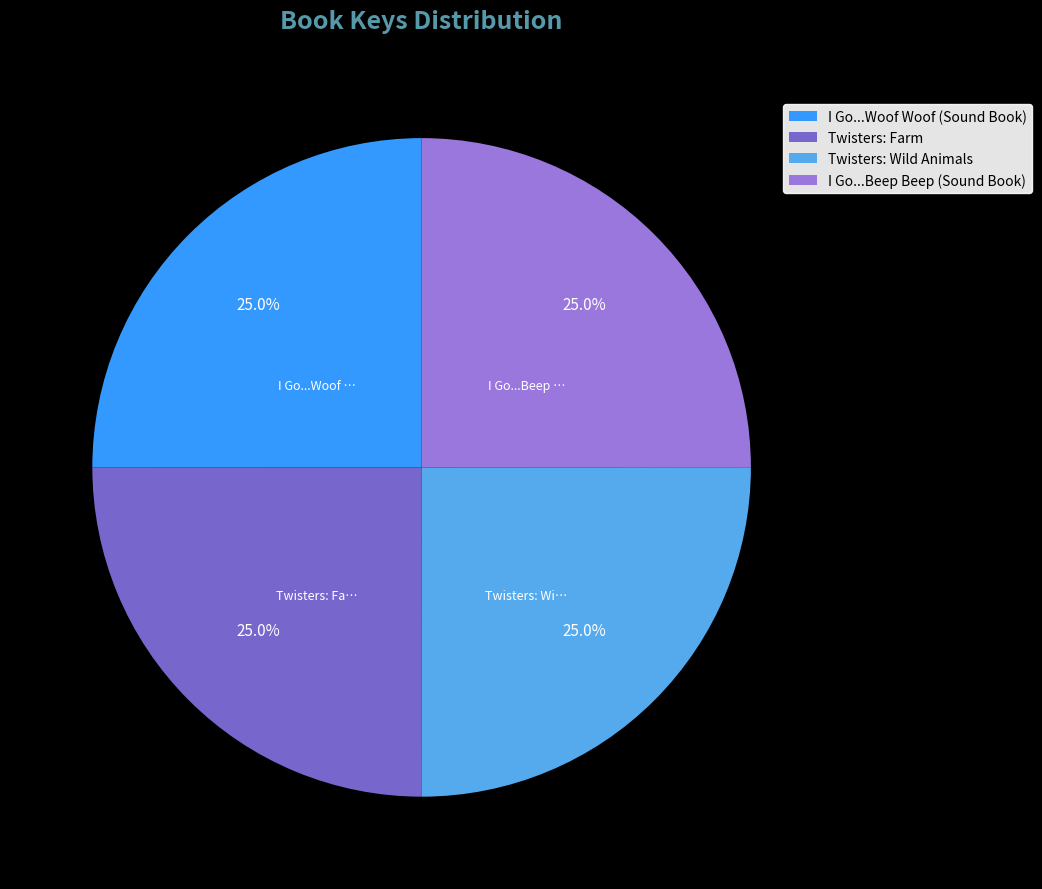

What is the total percentage of I Go...Beep Beep (Sound Book) and Twisters: Farm?

50.0%